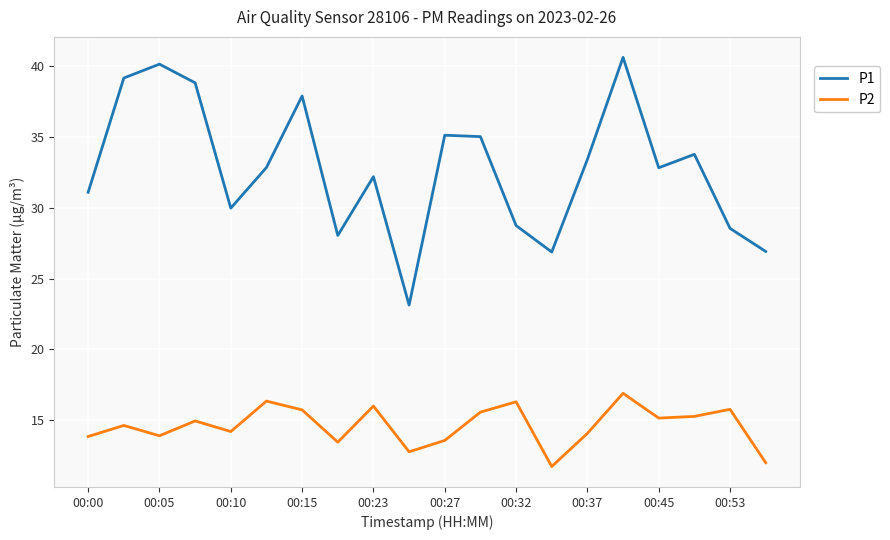

Is this an area chart (filled region under the line)?

No